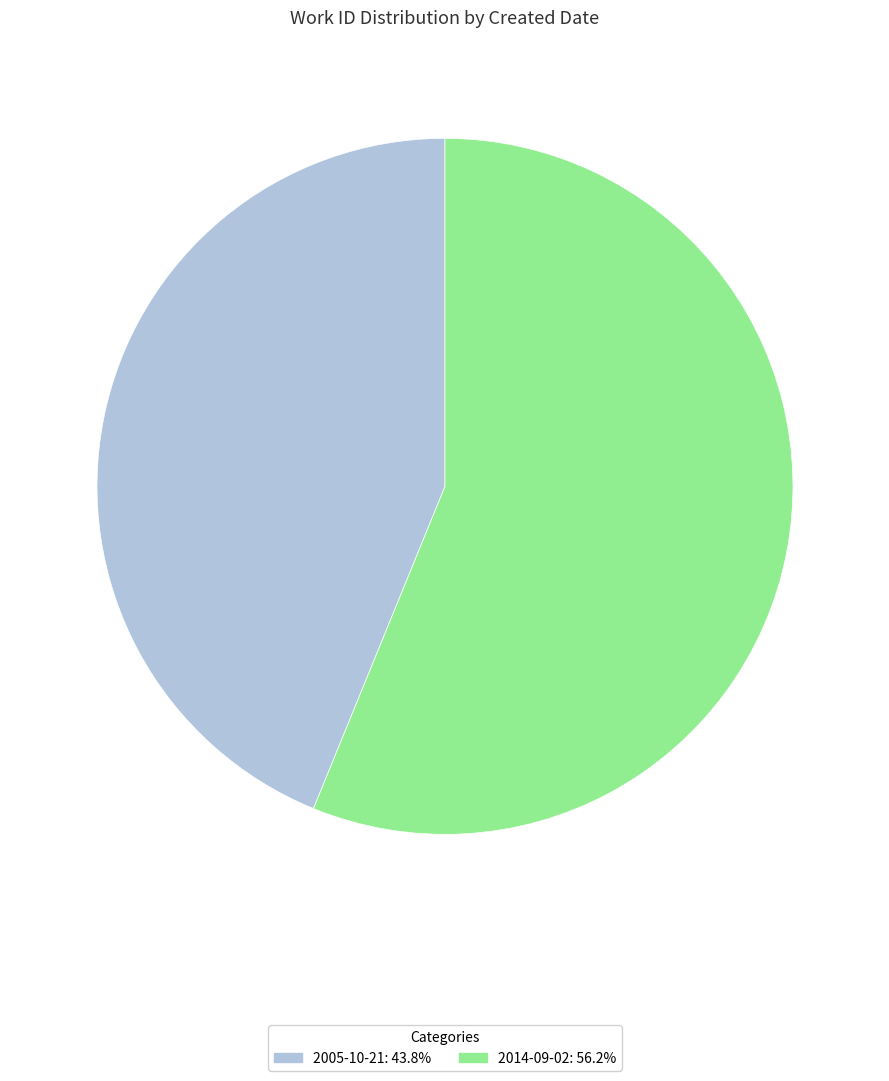

Rank the categories by value from highest to lowest.

2014-09-02, 2005-10-21